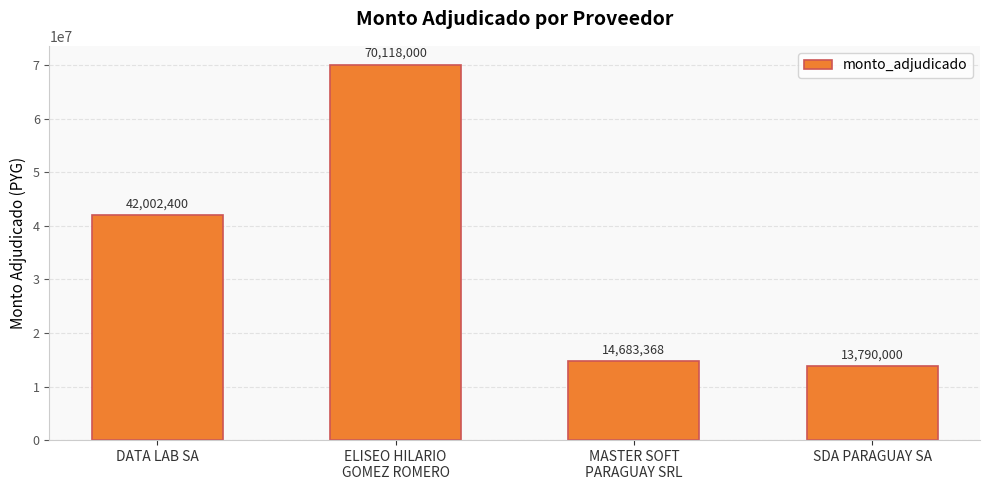

Does the chart contain any negative values?

No